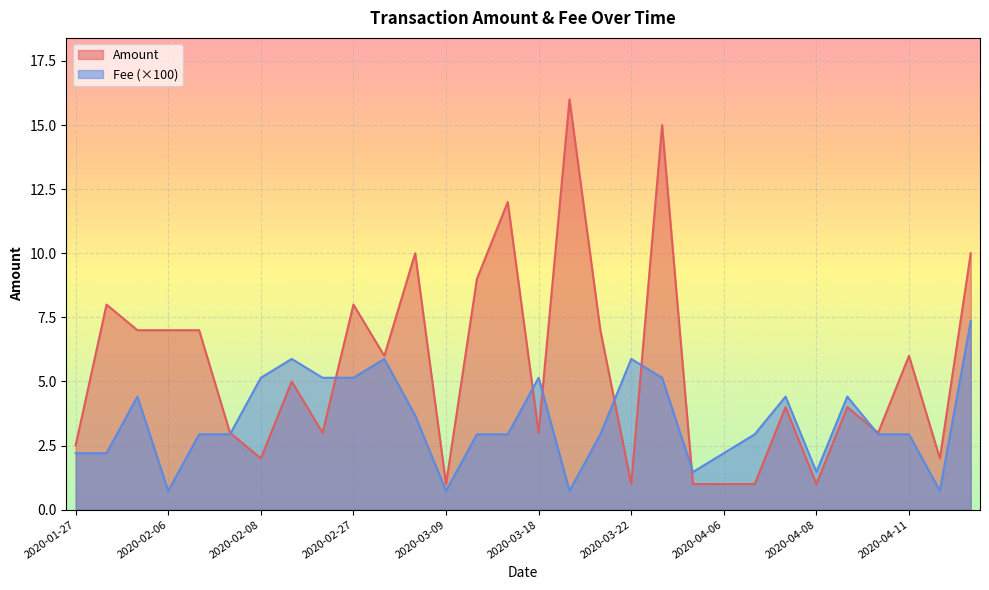

What is the highest value of the Fee series?

7.3